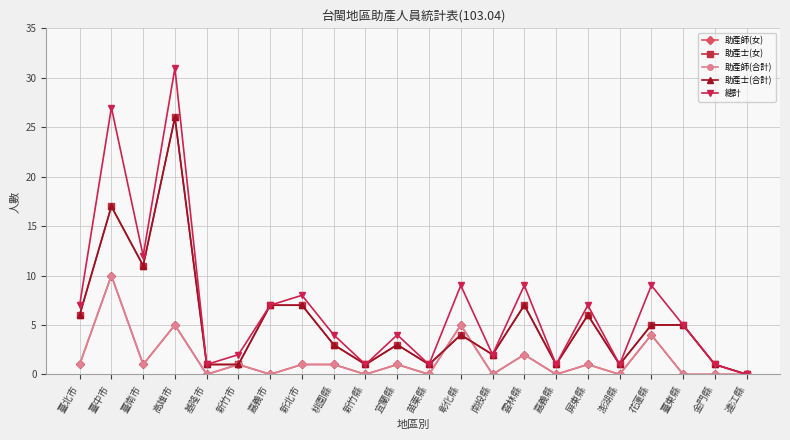

Which label corresponds to the largest value in the chart?

高雄市